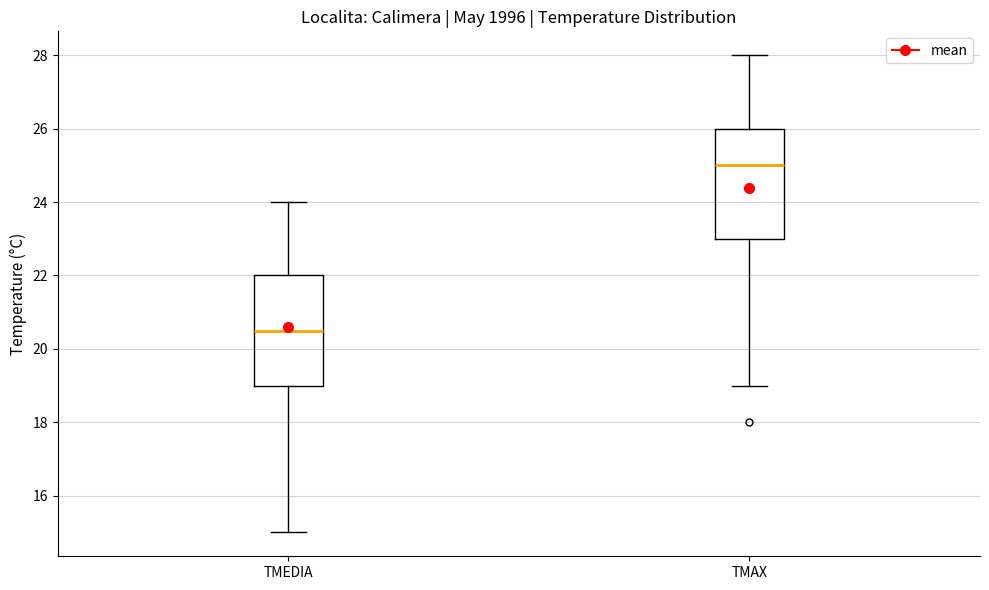

Where is the lower edge of the box for TMEDIA on the y-axis? The values are not printed on the chart, so give them approximately, as read against the axis.

19.0